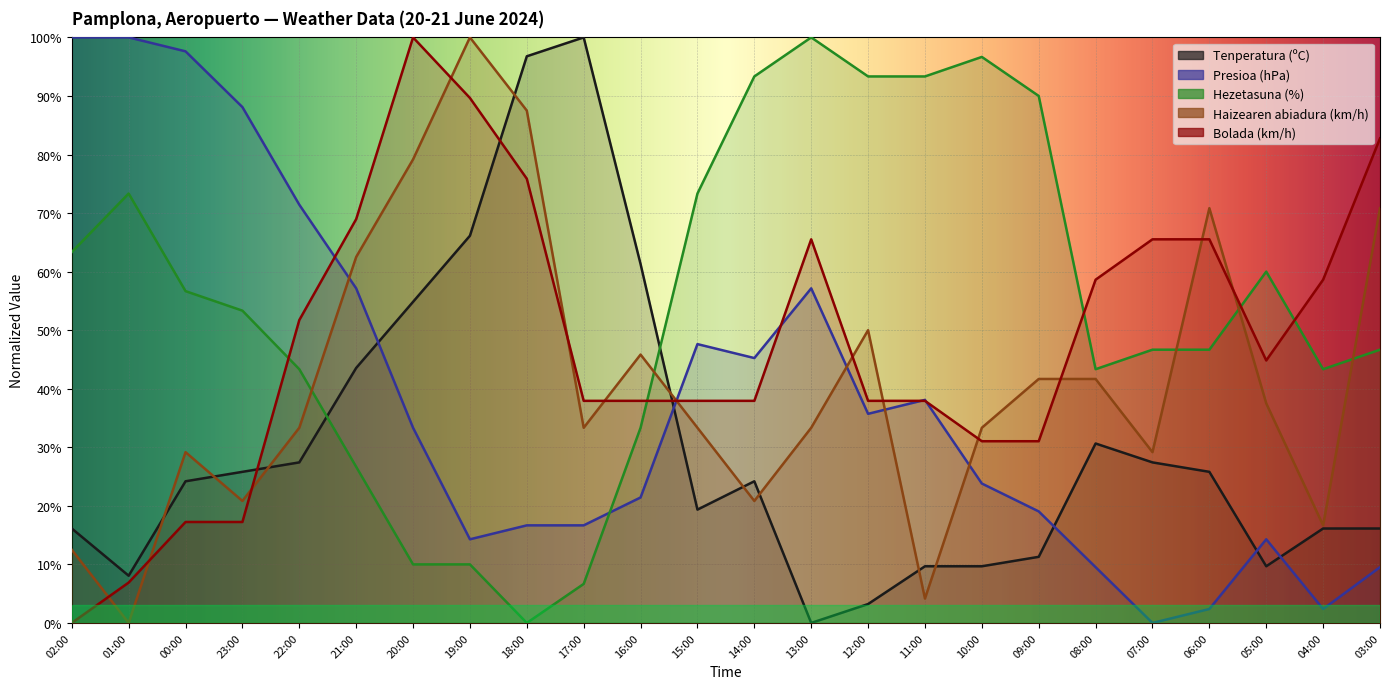

Rank the categories by Tenperatura (ºC) value from lowest to highest.

13:00, 12:00, 01:00, 11:00, 10:00, 05:00, 09:00, 02:00, 04:00, 03:00, 15:00, 00:00, 14:00, 23:00, 06:00, 22:00, 07:00, 08:00, 21:00, 20:00, 16:00, 19:00, 18:00, 17:00